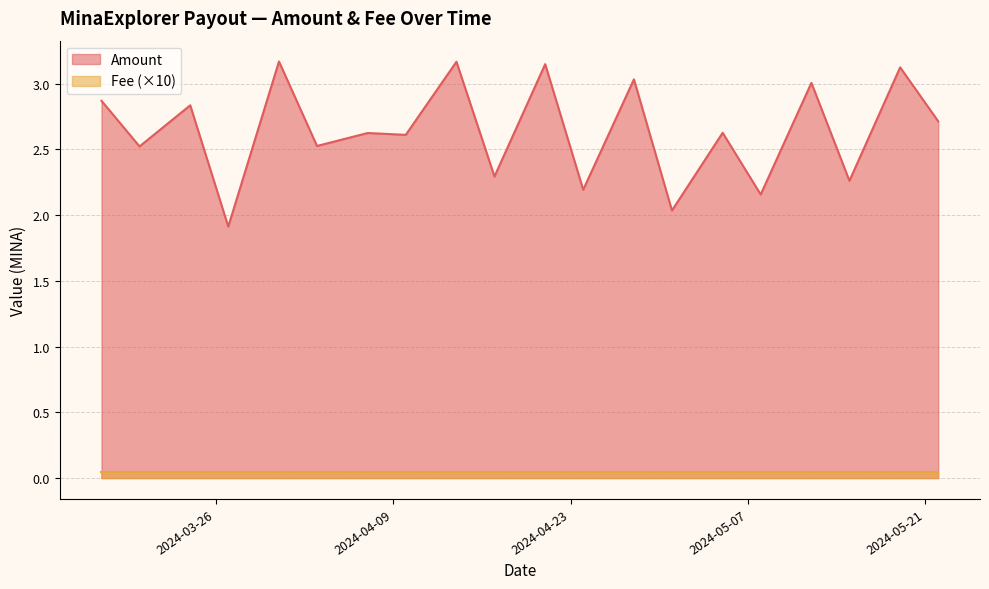

The value of Fee at 2024-04-10 is 0.0. True or false?

True